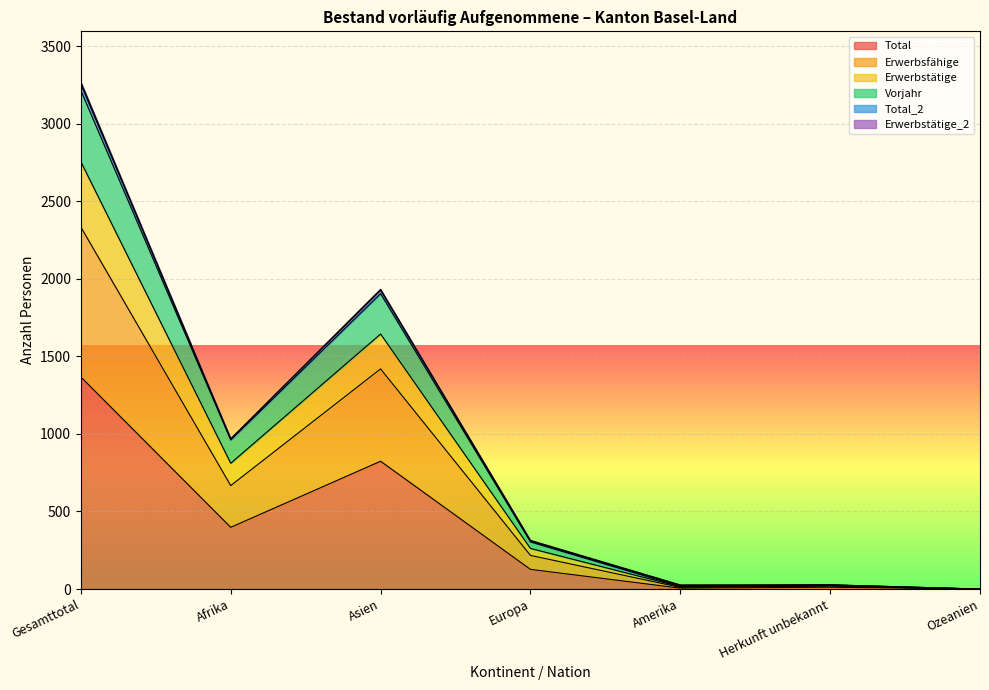

The value of Erwerbsfähige at Gesamttotal is 2333. True or false?

True